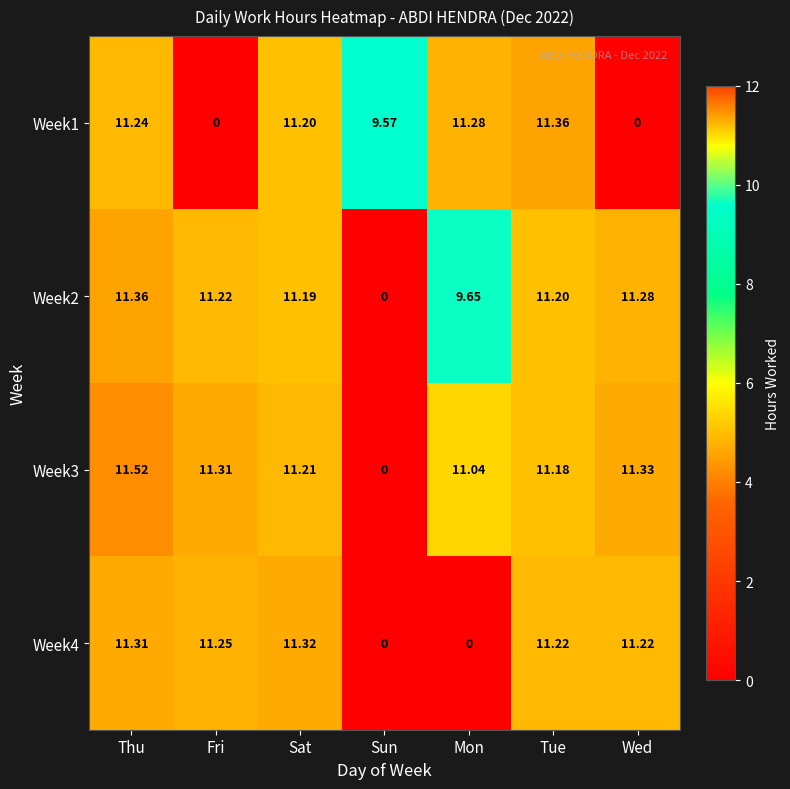

Where does the Week3 series first go above 11?

Thu